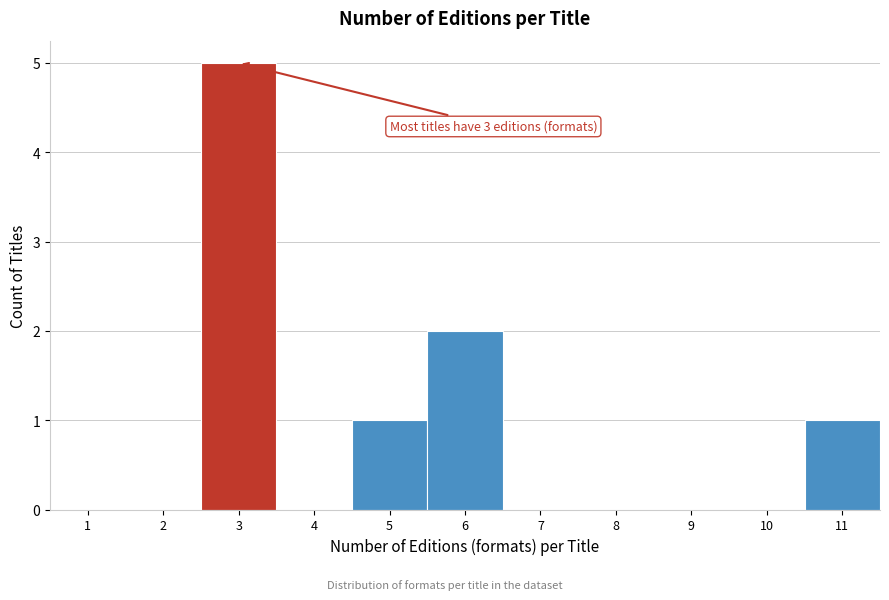

Reading left to right, transcribe all the data shown in this chart.

1=0	2=0	3=5	4=0	5=1	6=2	7=0	8=0	9=0	10=0	11=1